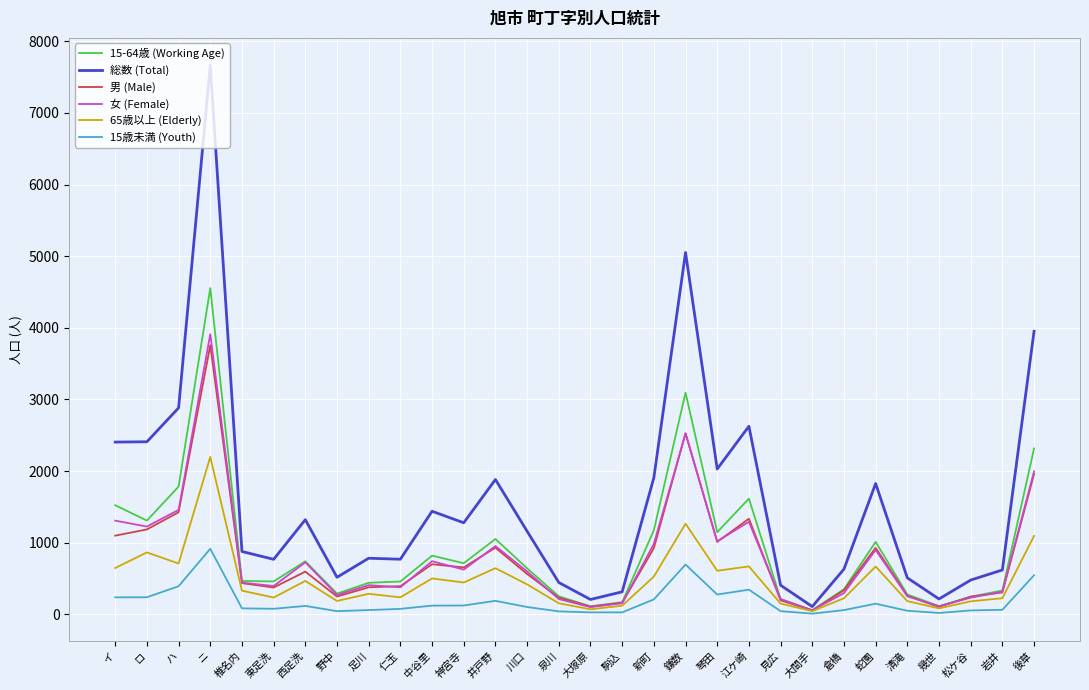

Which series has the largest total across all categories?

総数 (Total)